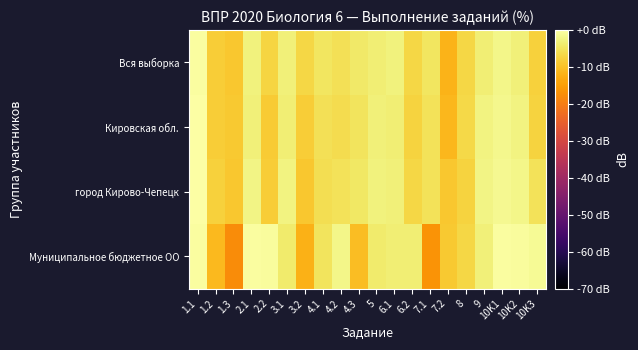

Reading right to left, transcribe all the data shown in this chart.

Вся выборка: 10K3=-7.9	10K2=-3.2	10K1=-1.9	9=-3.3	8=-6.9	7.2=-11.8	7.1=-4.8	6.2=-6.9	6.1=-2.9	5=-3.4	4.3=-4.2	4.2=-5.6	4.1=-4.9	3.2=-7.1	3.1=-3.2	2.2=-7.4	2.1=-2.9	1.3=-9.2	1.2=-8.3	1.1=-0.3
Кировская обл.: 10K3=-7.5	10K2=-2.6	10K1=-1.7	9=-2.7	8=-6.7	7.2=-11.3	7.1=-5.4	6.2=-7.5	6.1=-3.3	5=-3.0	4.3=-5.2	4.2=-6.2	4.1=-5.6	3.2=-8.2	3.1=-3.3	2.2=-8.6	2.1=-3.2	1.3=-8.8	1.2=-8.2	1.1=-0.2
город Кирово-Чепецк: 10K3=-5.5	10K2=-2.2	10K1=-1.5	9=-2.3	8=-7.4	7.2=-9.1	7.1=-5.3	6.2=-6.9	6.1=-3.2	5=-2.8	4.3=-4.6	4.2=-5.2	4.1=-5.9	3.2=-9.1	3.1=-2.6	2.2=-8.3	2.1=-2.4	1.3=-9.1	1.2=-7.7	1.1=-0.2
Муниципальное бюджетное ОО: 10K3=-1.1	10K2=-0.6	10K1=-0.3	9=-3.1	8=-7.0	7.2=-9.0	7.1=-16.5	6.2=-3.5	6.1=-3.5	5=-3.9	4.3=-10.5	4.2=-2.1	4.1=-5.0	3.2=-12.2	3.1=-4.0	2.2=-0.8	2.1=-0.3	1.3=-17.6	1.2=-11.0	1.1=-0.3